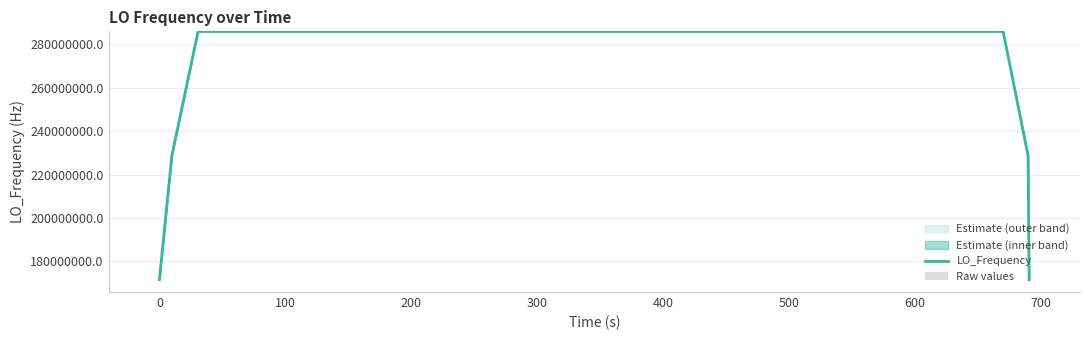

Which series has the widest spread of values?

LO_Frequency